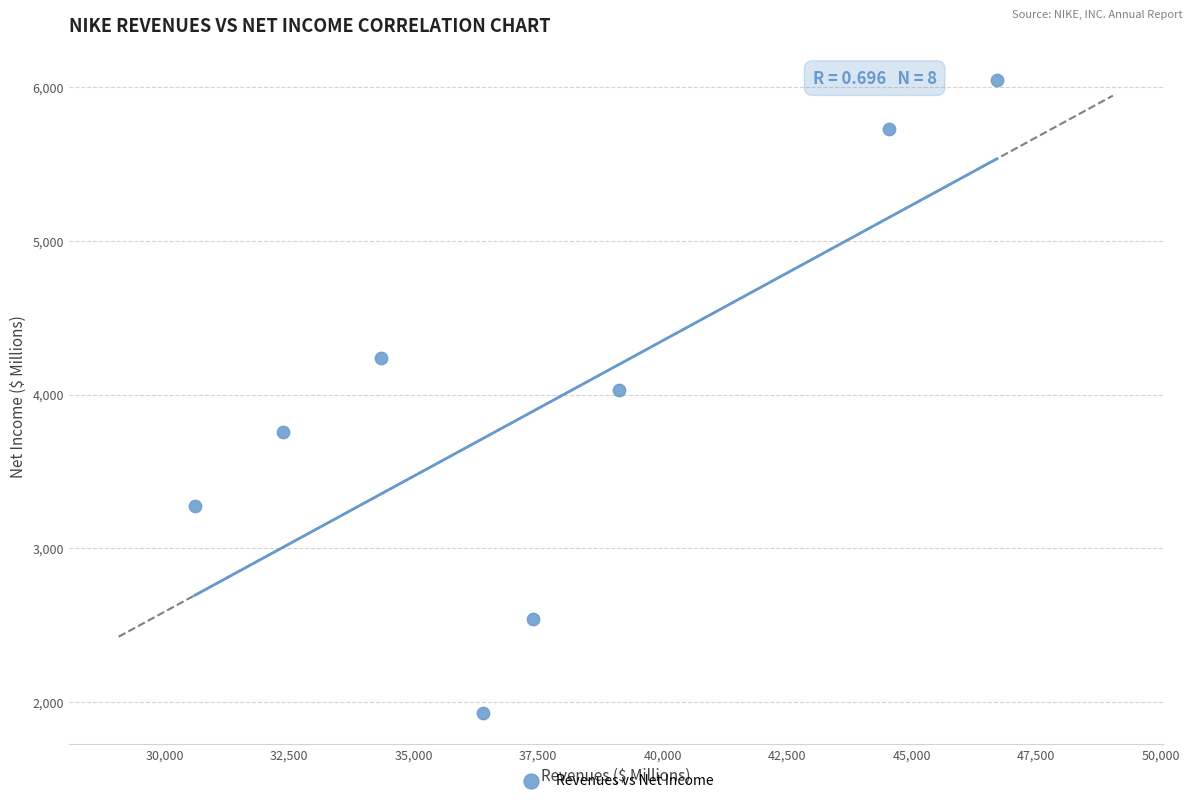

What is the range of Y values (max minus min)?

4113